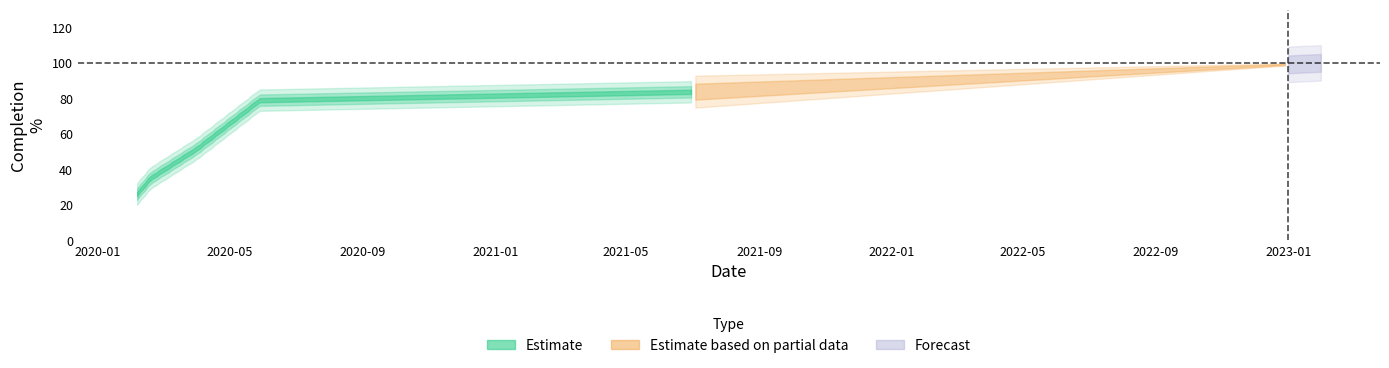

What is the minimum value for Medicao?

26.1